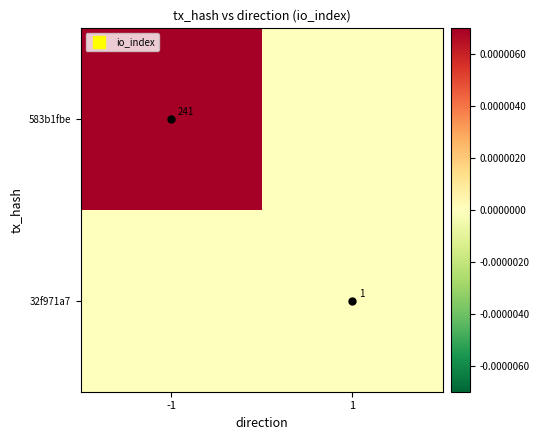

List the labels in order of 32f971a7 value, largest first.

1, -1